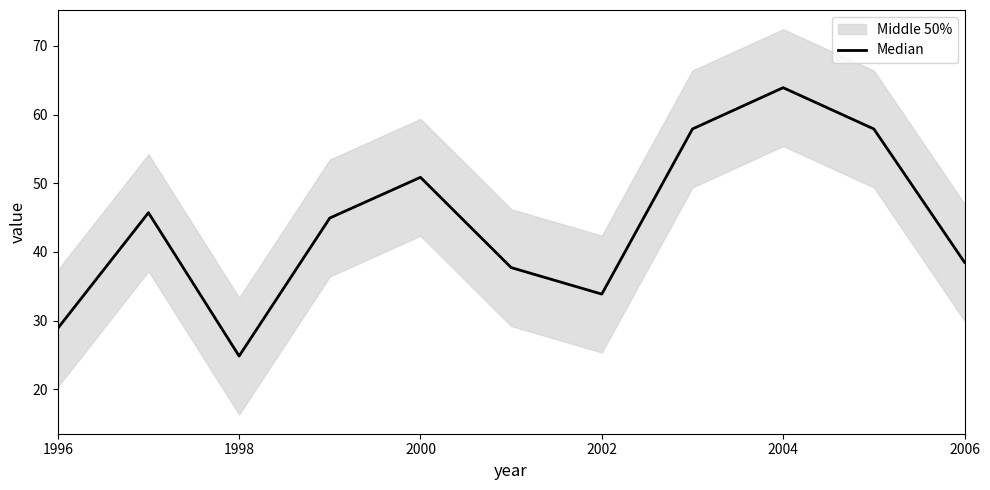

What is the difference between the maximum and minimum values?

39.1